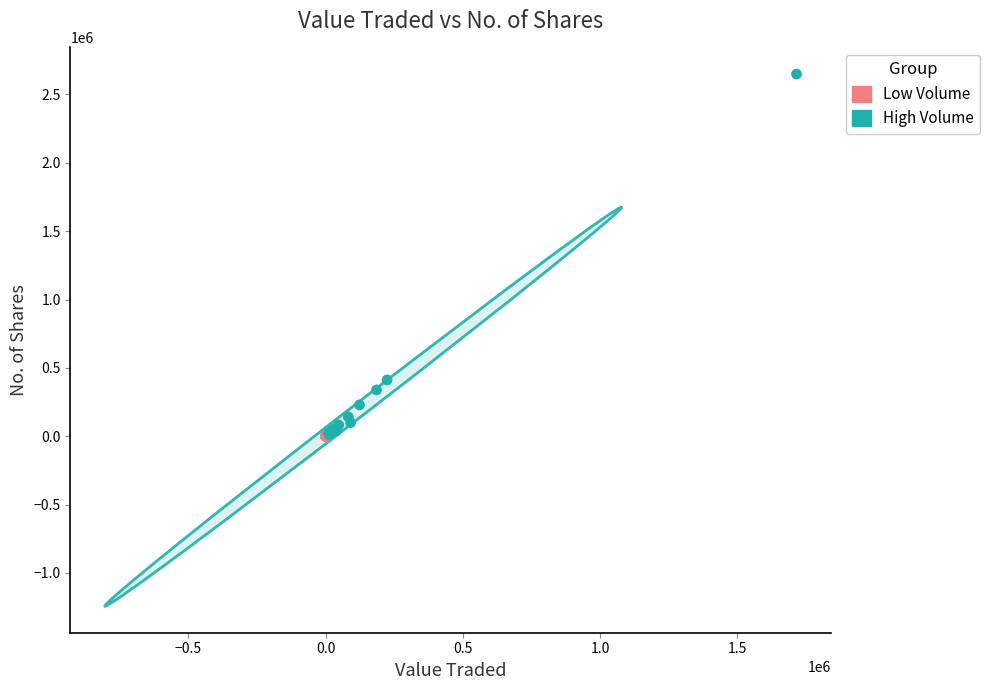

Which series has the largest Y range (max minus min)?

High Volume